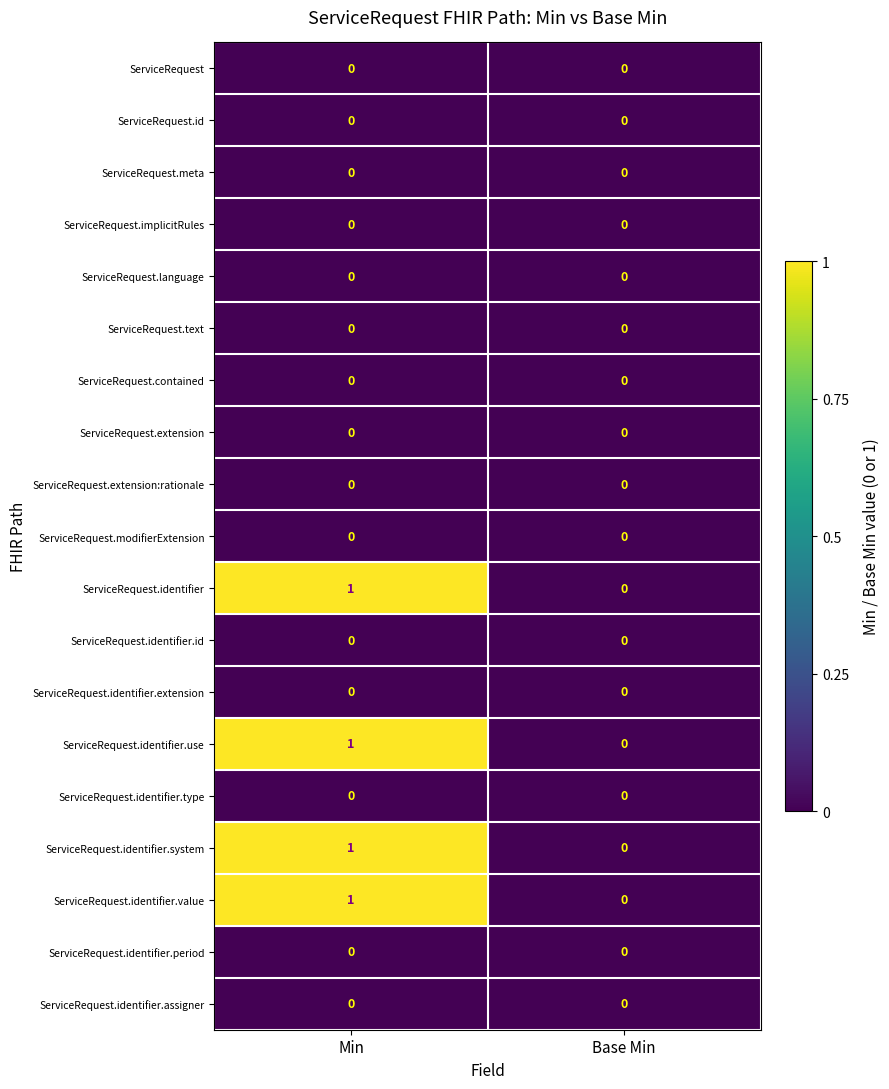

At which label is ServiceRequest.identifier.value closest to 0?

Base Min